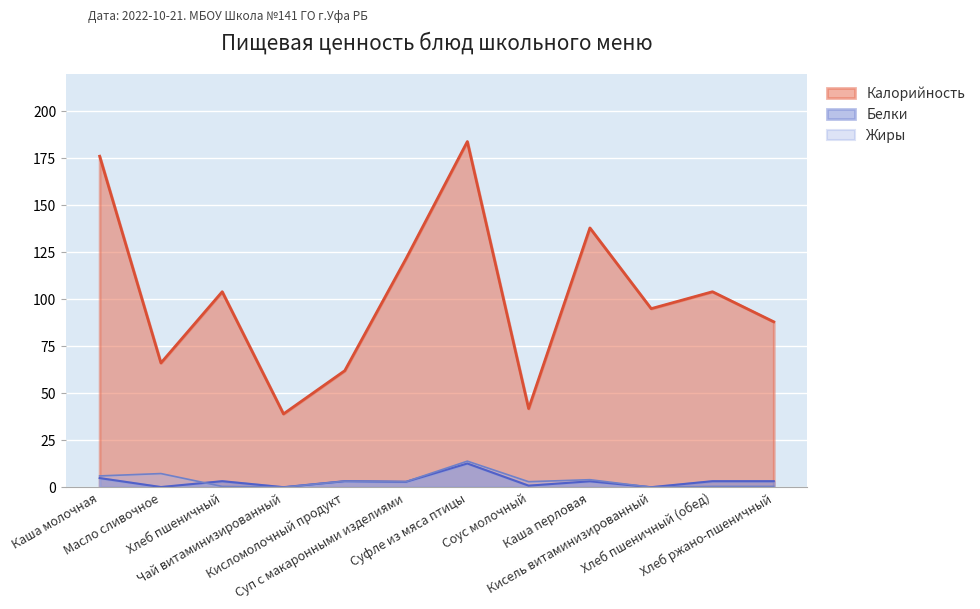

Reading right to left, transcribe all the data shown in this chart.

Калорийность: 88.0	104.0	95.0	137.9	41.8	183.9	121.6	62.0	39.0	104.0	66.1	176.1
Белки: 3.2	3.2	0.0	3.1	0.8	12.6	2.9	3.2	0.0	3.2	0.1	4.8
Жиры: 0.4	0.4	0.0	4.0	2.9	13.8	3.0	3.2	0.0	0.4	7.2	6.0